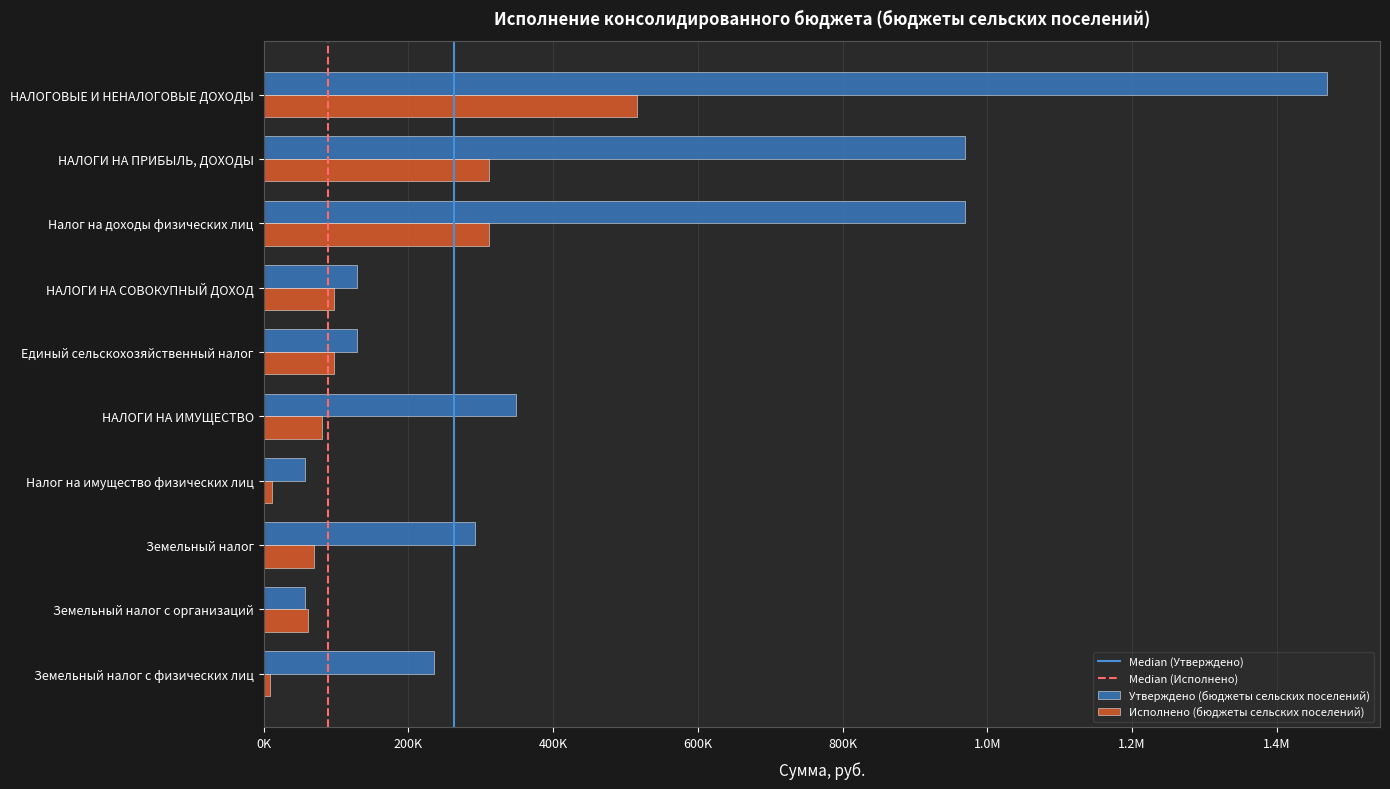

At which label does Исполнено (бюджеты сельских поселений) first exceed 97740?

НАЛОГОВЫЕ И НЕНАЛОГОВЫЕ ДОХОДЫ